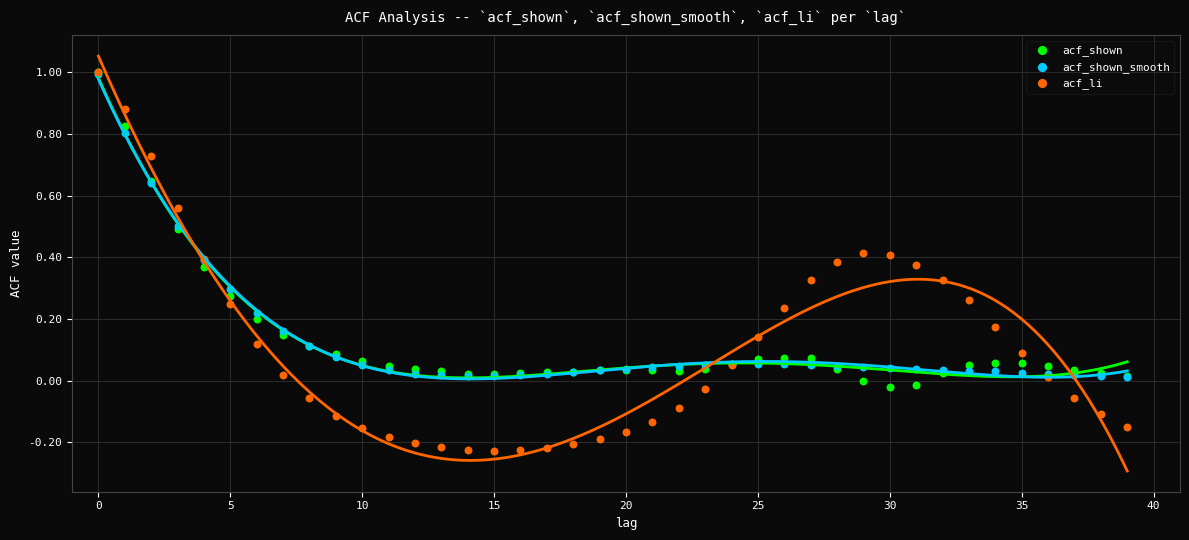

Which series has the largest Y range (max minus min)?

acf_li